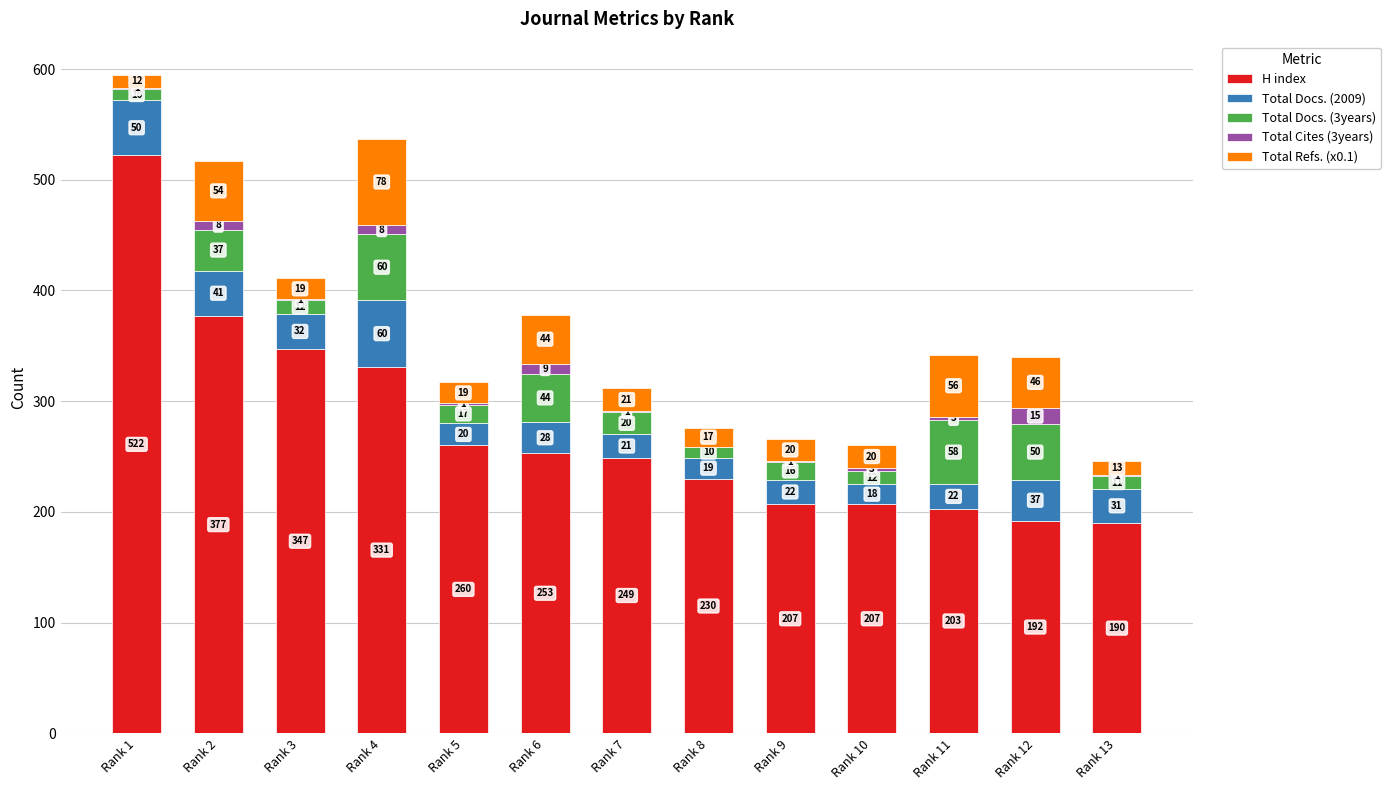

Are the bars horizontal?

No